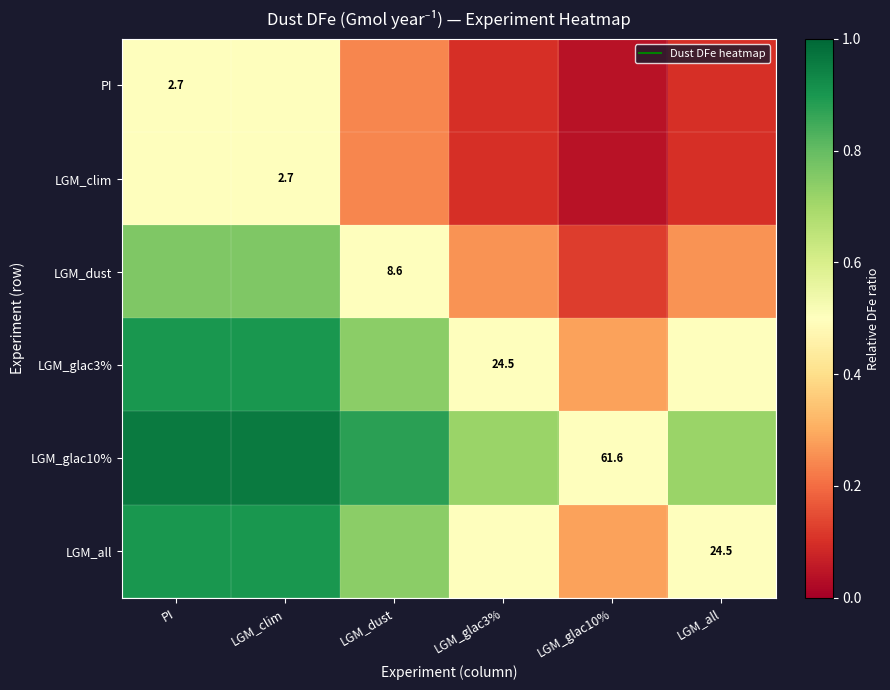

List the labels in order of LGM_glac10% value, largest first.

PI, LGM_clim, LGM_dust, LGM_glac3%, LGM_all, LGM_glac10%